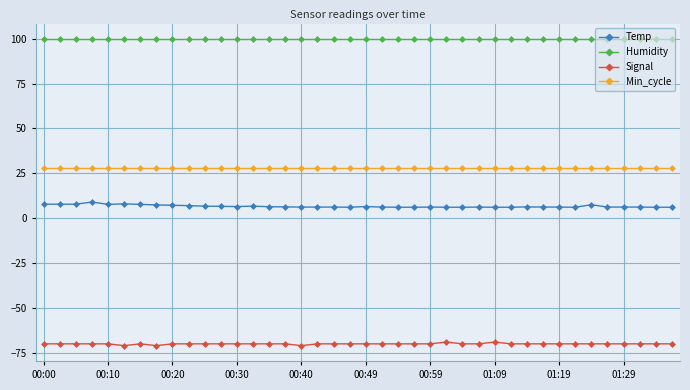

What is the highest value of the Signal series?

-69.0